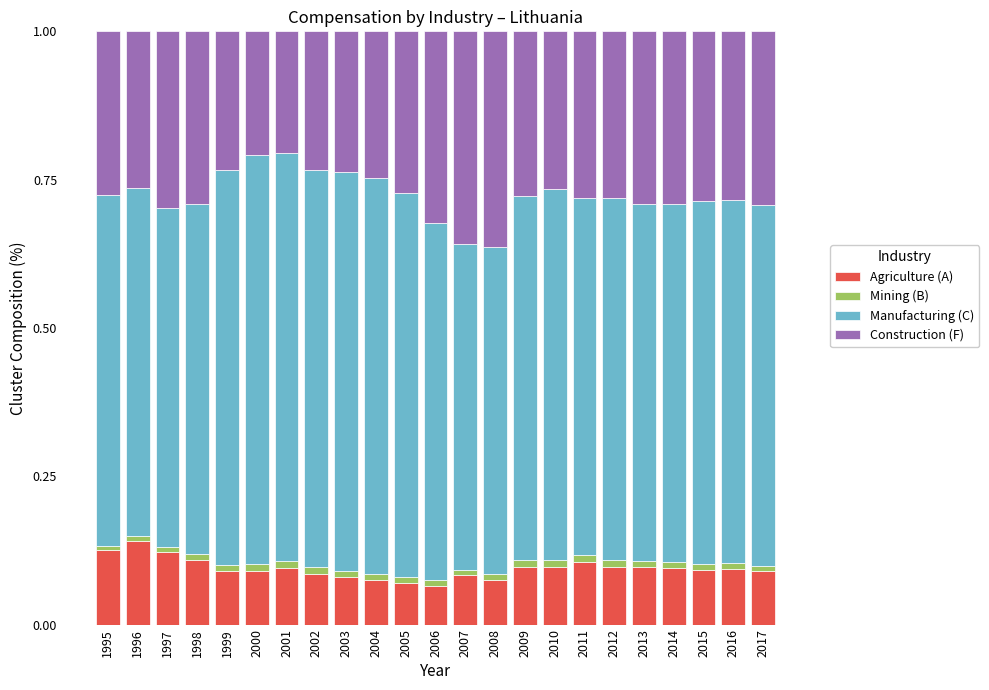

The Agriculture (A) series shows 0.1 at 2003. True or false?

True